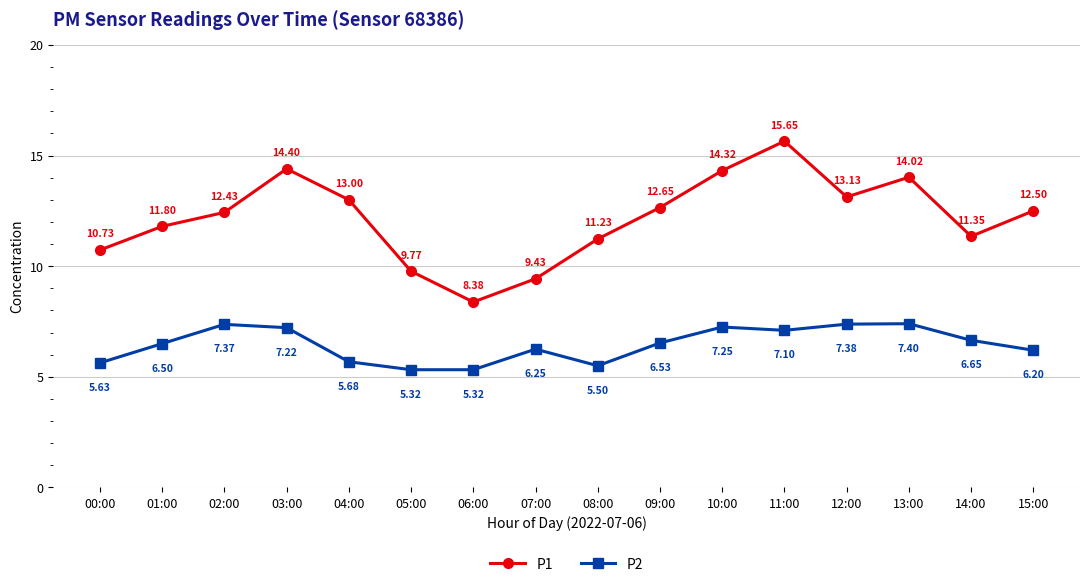

What is the sum of all P1 values?

194.8